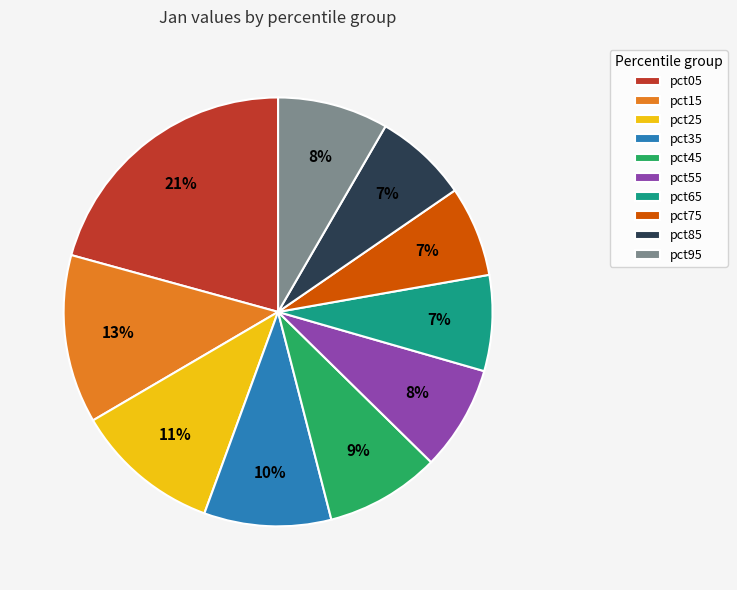

Is there any slice that represents more than half of the pie?

No